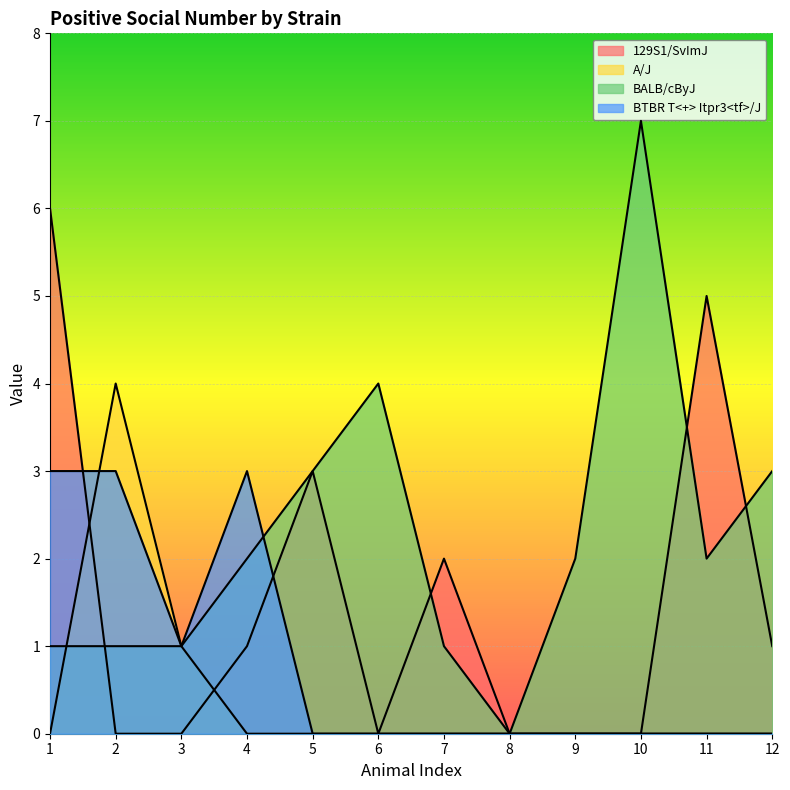

Where is the first local maximum for A/J?

2